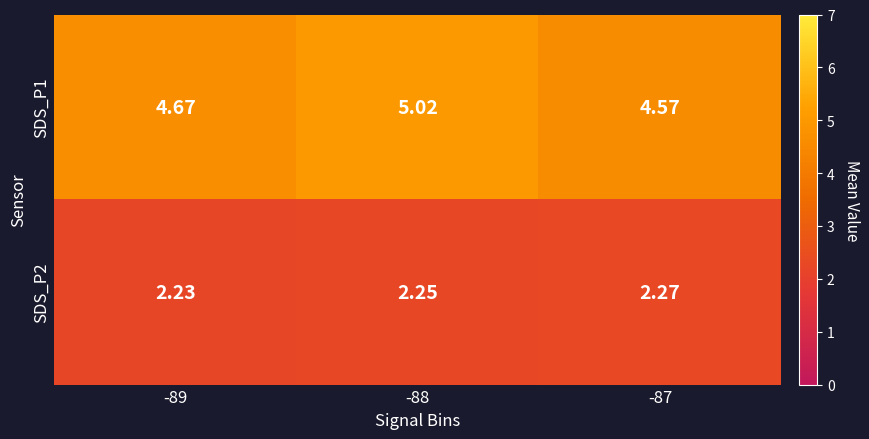

Is the value of SDS_P1 at -87 greater than the value of SDS_P2 at -89?

Yes